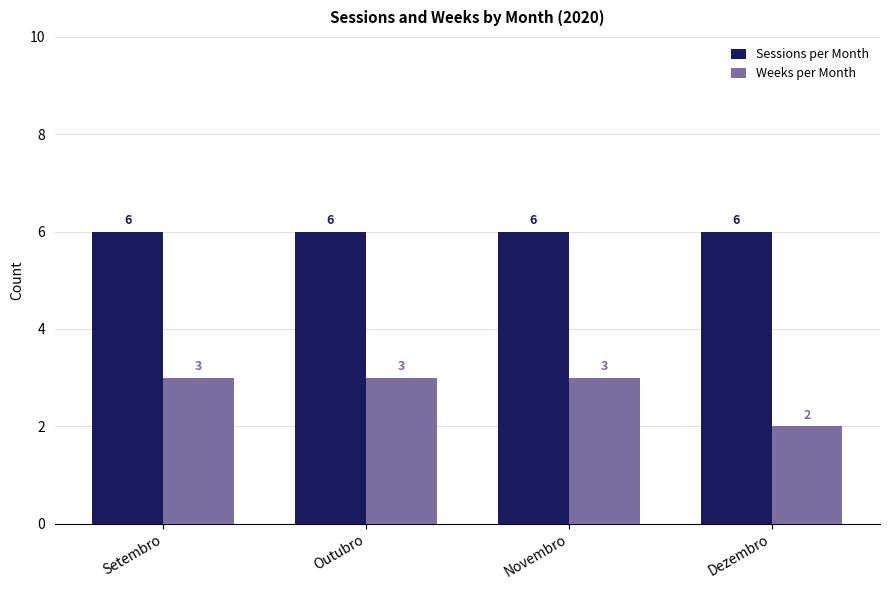

Rank the series at Dezembro from lowest to highest value.

Weeks per Month, Sessions per Month